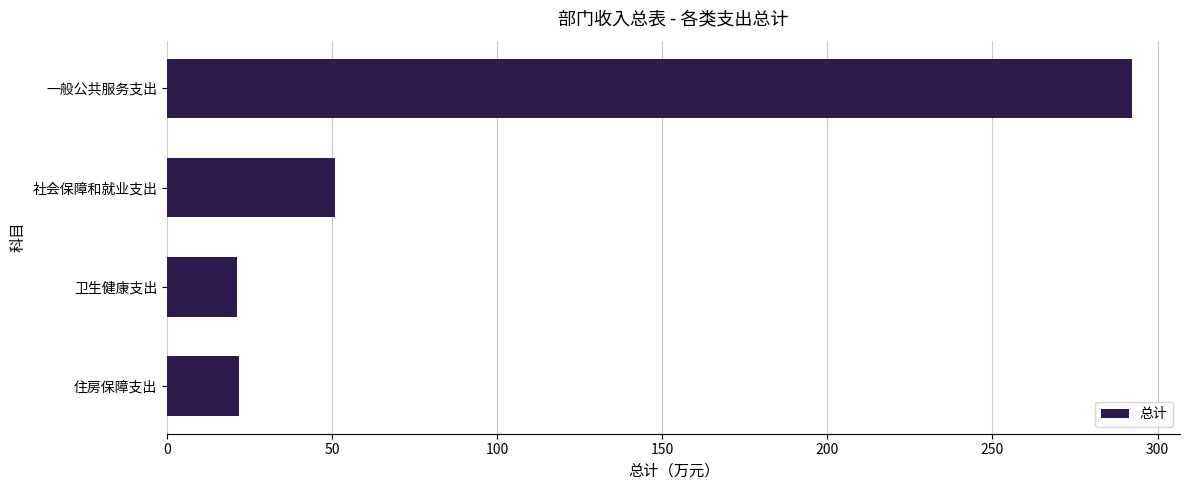

What is the maximum value shown in the chart?

292.2